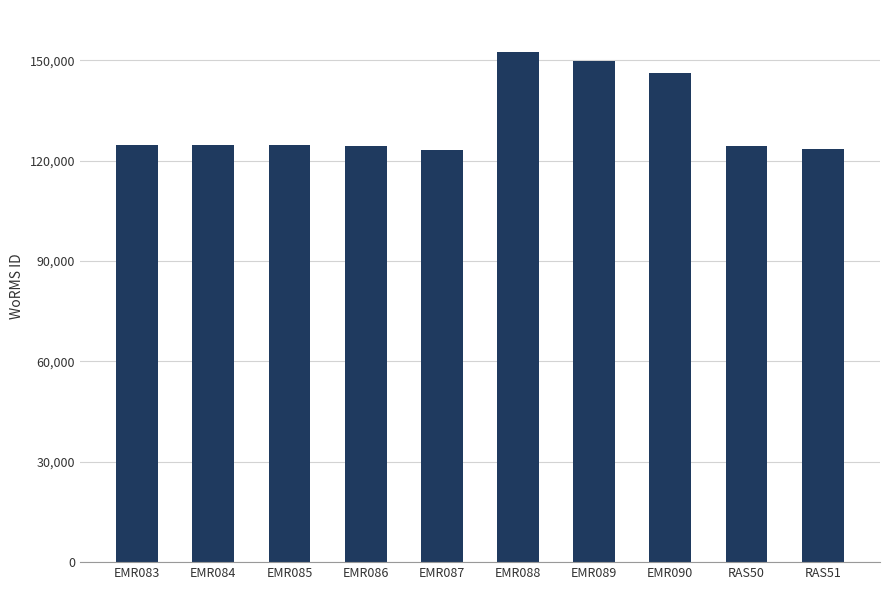

What is the sum of all values?

1317884